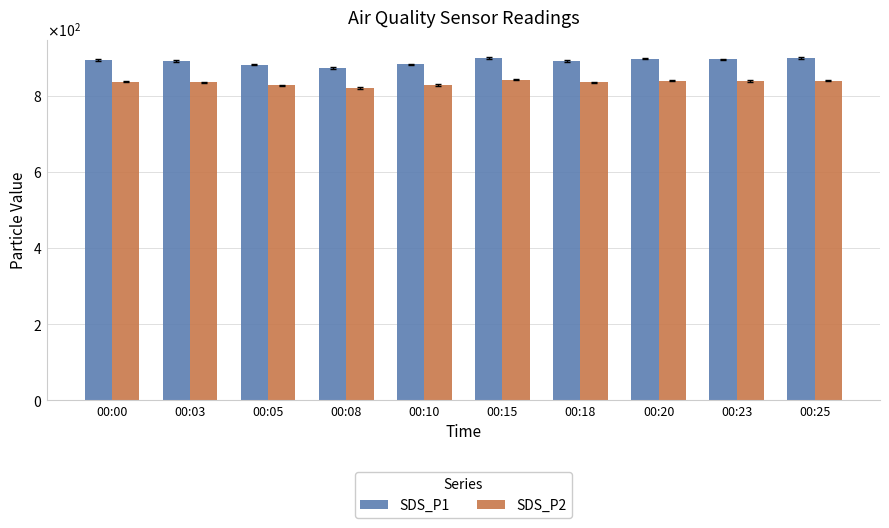

Reading left to right, transcribe all the data shown in this chart.

SDS_P1: 00:00=893.8	00:03=890.4	00:05=881.0	00:08=872.8	00:10=882.2	00:15=899.0	00:18=891.2	00:20=897.1	00:23=895.4	00:25=898.4
SDS_P2: 00:00=836.4	00:03=834.7	00:05=827.1	00:08=819.7	00:10=827.7	00:15=842.0	00:18=835.2	00:20=838.7	00:23=838.0	00:25=839.6